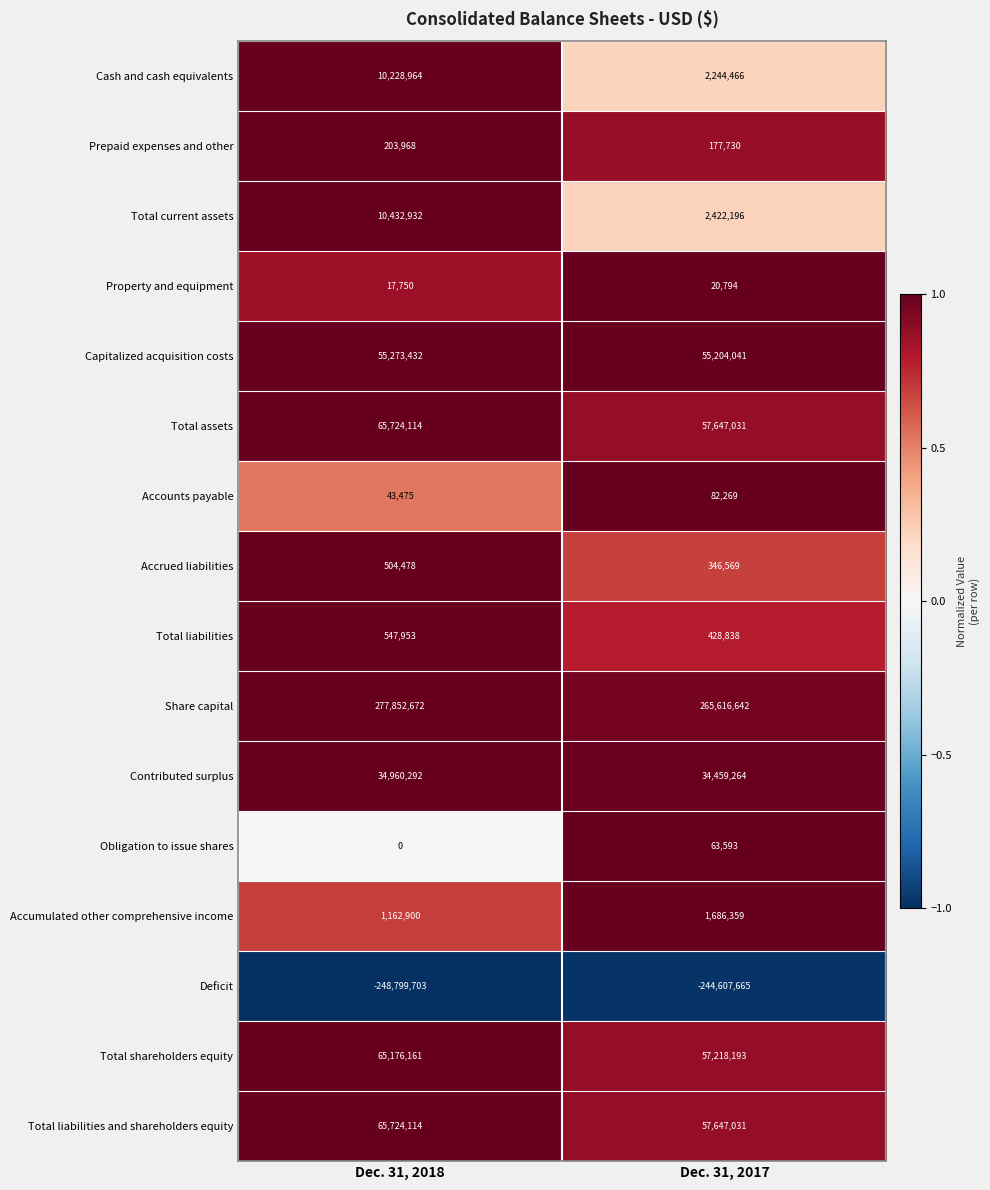

What is the minimum value shown in the chart?

-248799703